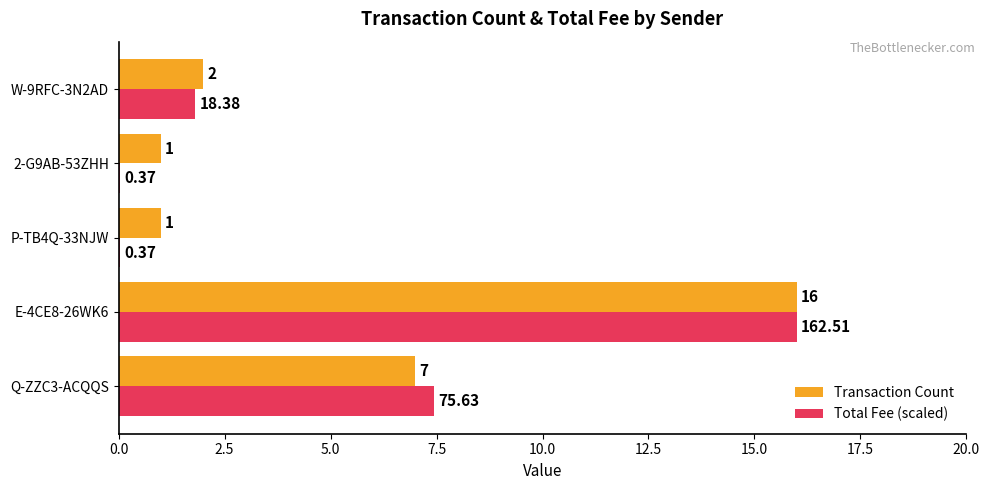

What is the sum of all Transaction Count values?

27.0